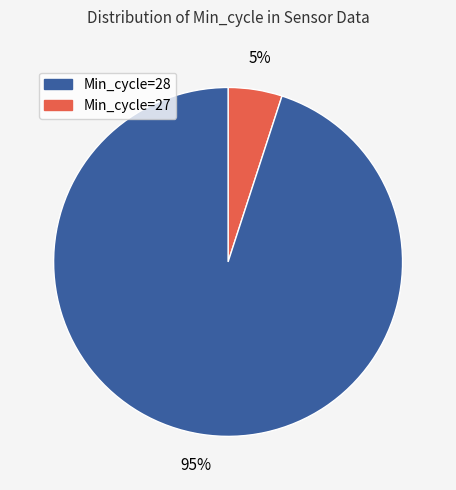

Is there a majority slice in this chart?

Yes